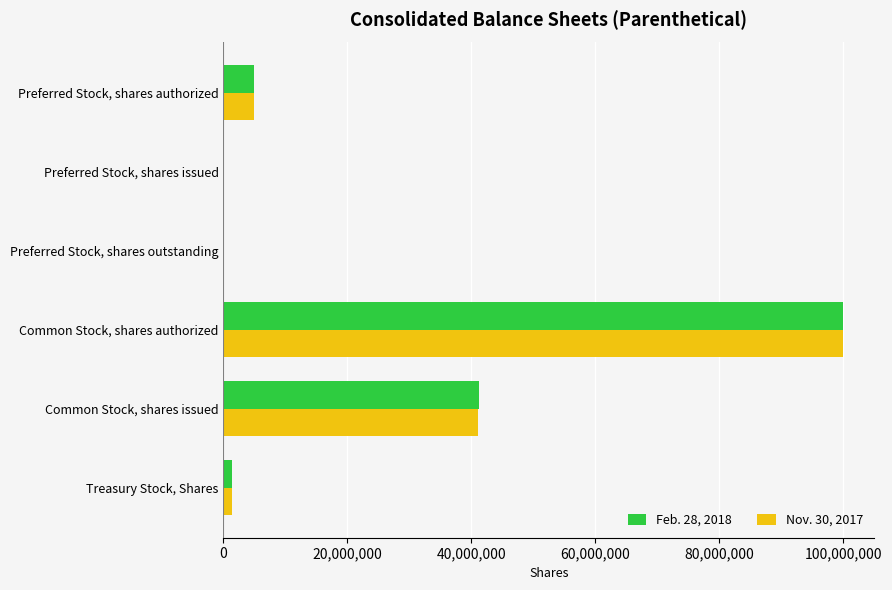

Which category has the highest value across all series?

Common Stock, shares authorized